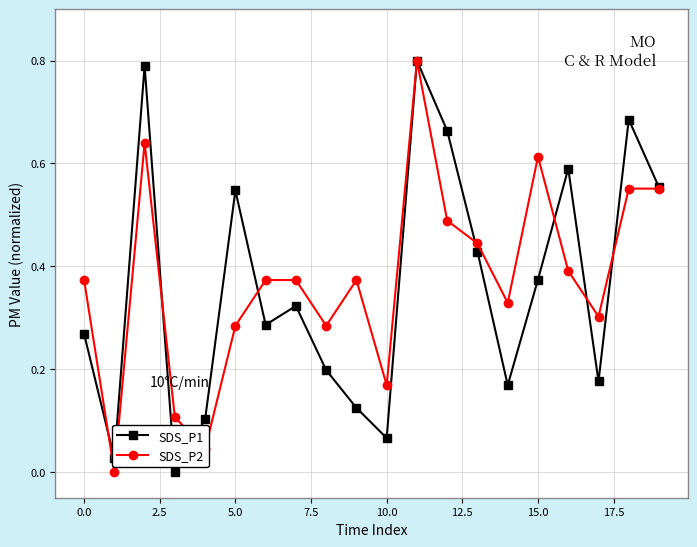

In SDS_P1, how many points are higher than both neighbors (excluding endpoints)?

6